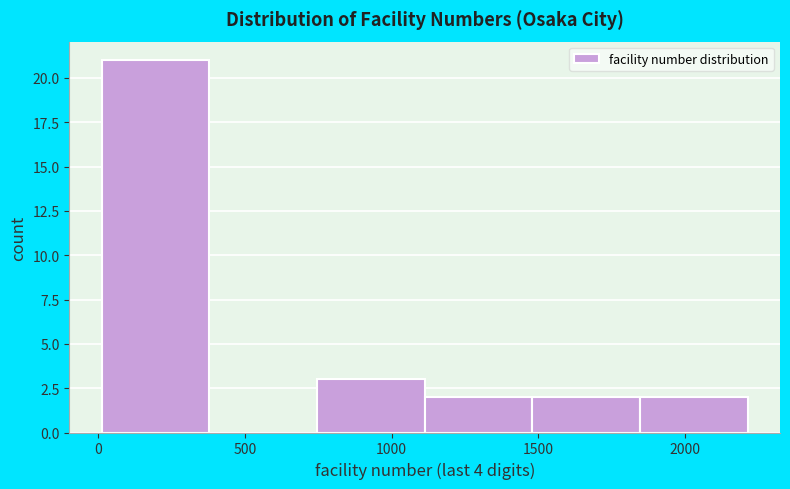

Which range on the x-axis has the tallest bar?

0 to 400